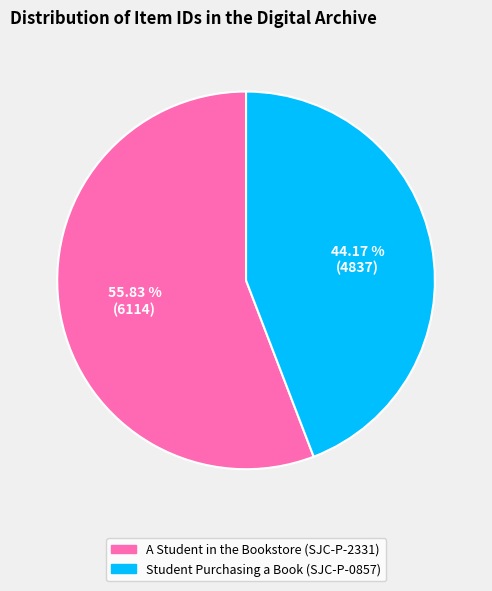

The A Student in the Bookstore (SJC-P-2331) slice represents 56% of the pie. True or false?

True